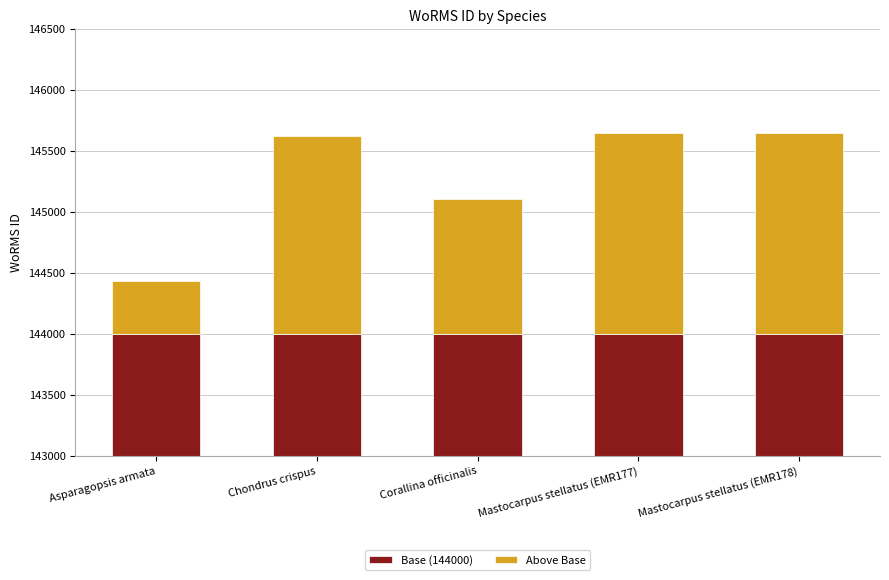

Which series has the largest range (max minus min)?

Above Base